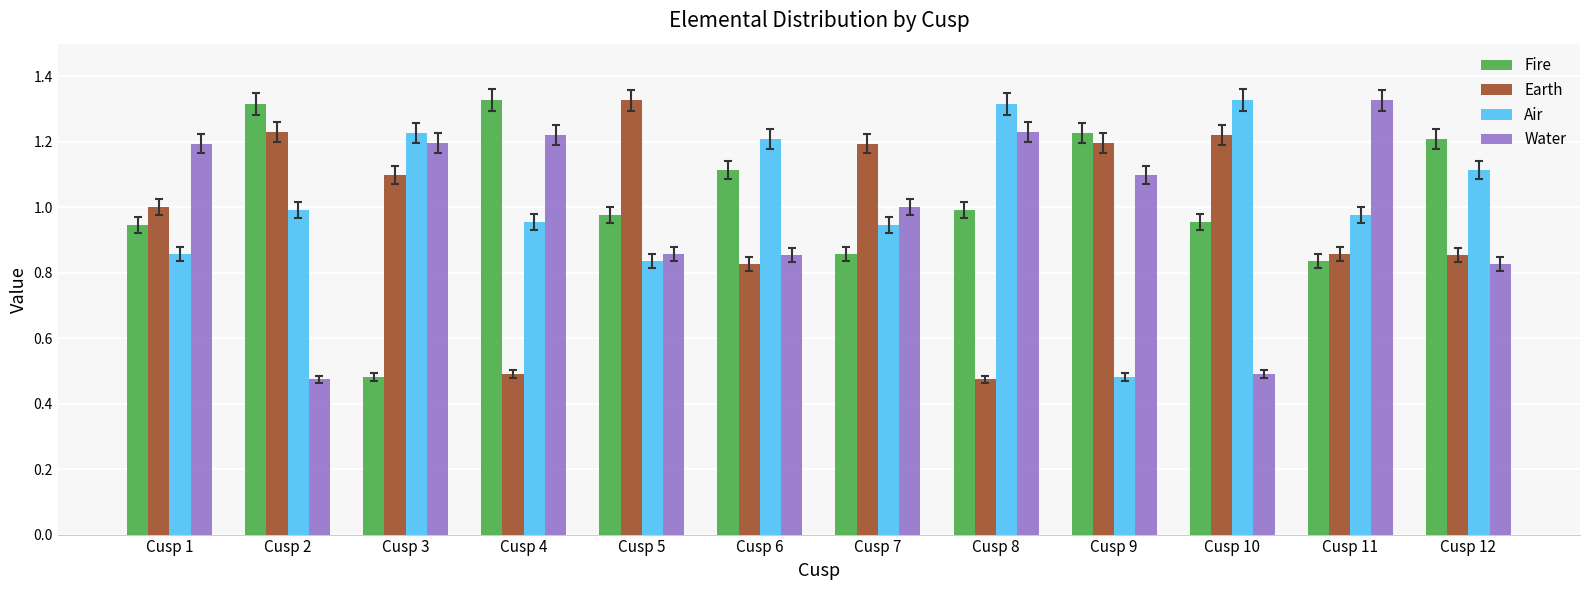

At which label does Fire reach its minimum?

Cusp 3